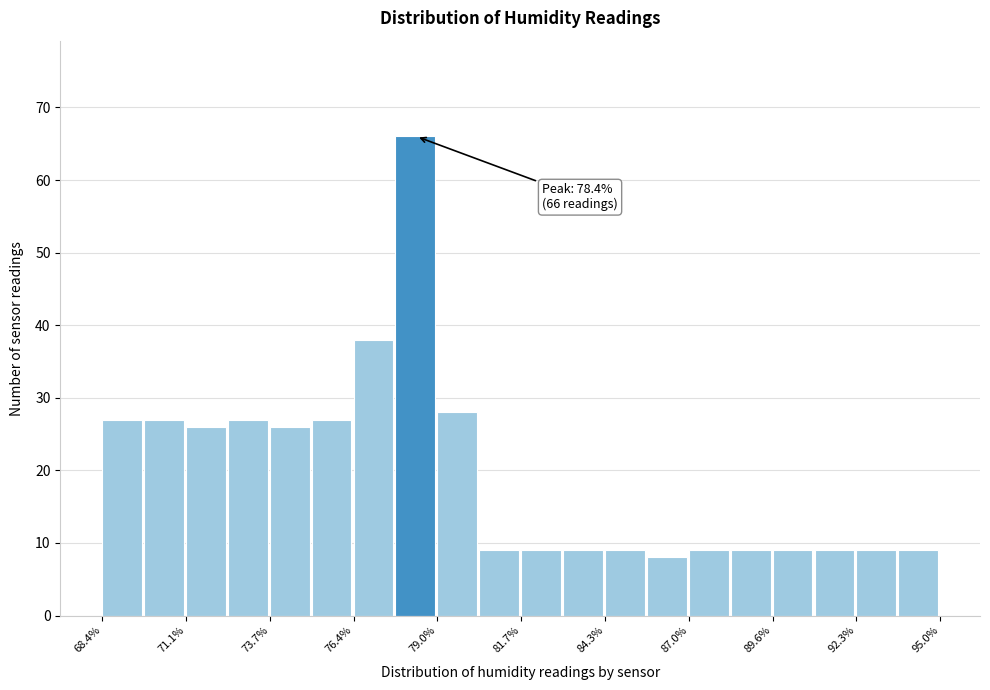

Read against the x-axis, roughly where is the centre of the tallest bar?

78.5